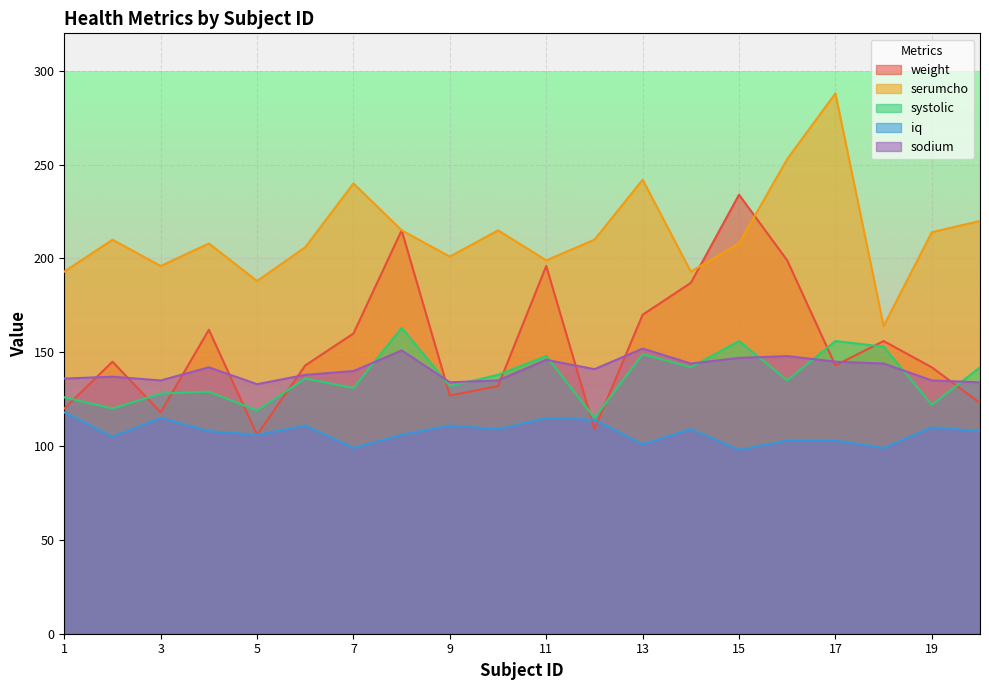

What is the value of the systolic point at the 7th from the left?

131